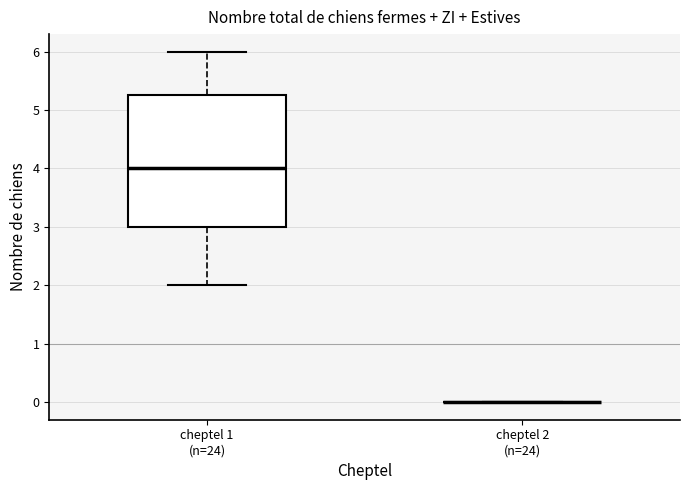

Where does the median line of the box for cheptel 1 (n=24) sit on the y-axis? The values are not printed on the chart, so give them approximately, as read against the axis.

4.0